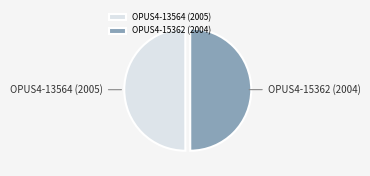

Approximately how many times larger is the value at OPUS4-13564 (2005) compared to OPUS4-15362 (2004)?

1.0